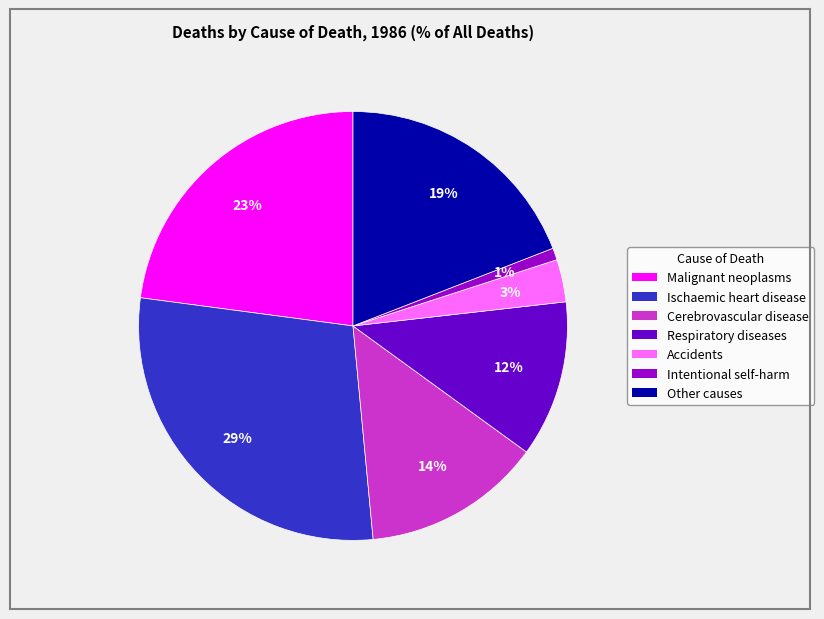

How many slices are in this pie chart?

7